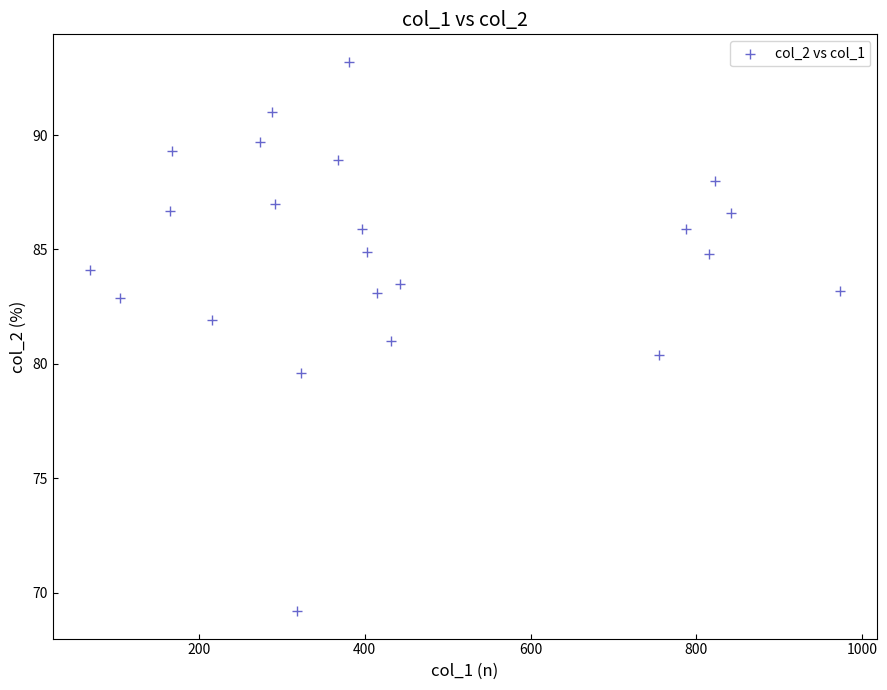

What is the range of X values (max minus min)?

904.0